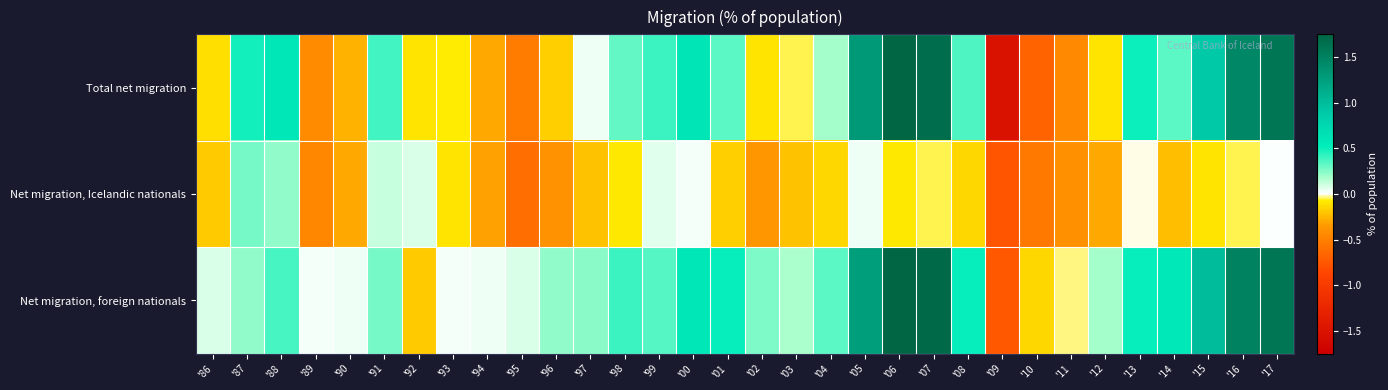

What is the maximum value shown in the chart?

1.9